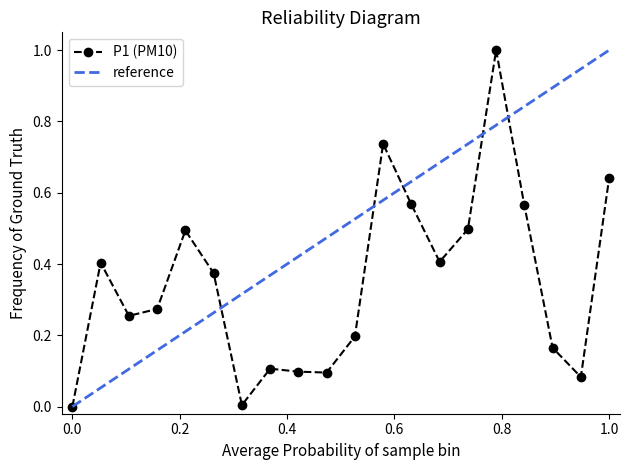

True or false: P1 (PM10) has more than 2 points higher than both neighbors.

True